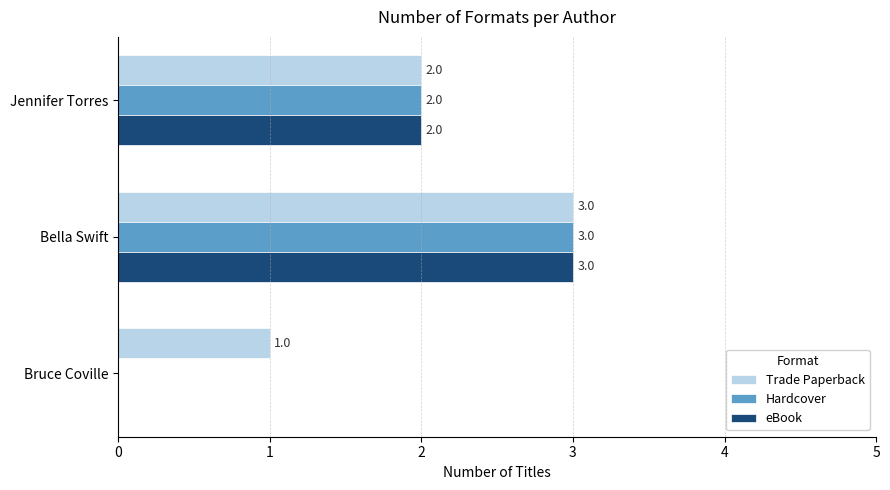

What value does the Trade Paperback series have at Bella Swift?

3